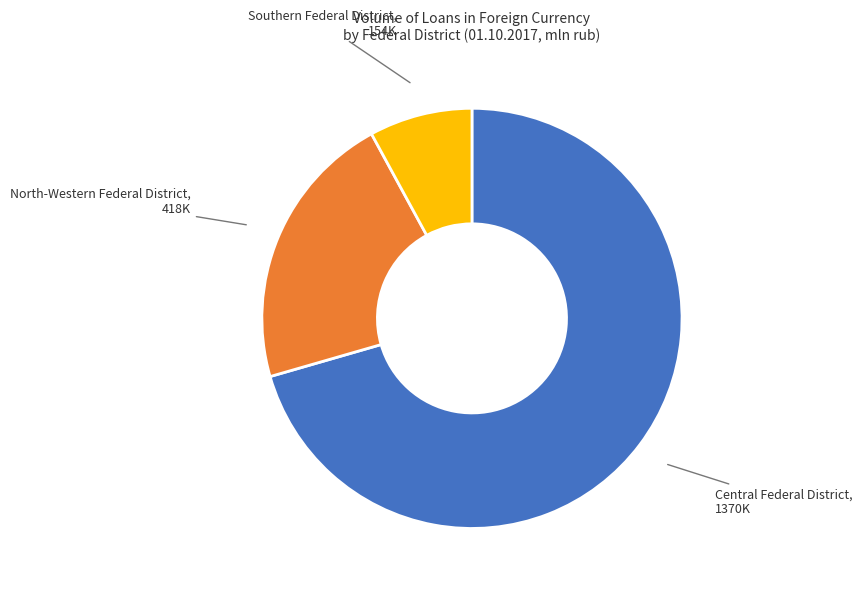

Is there a majority slice in this chart?

Yes